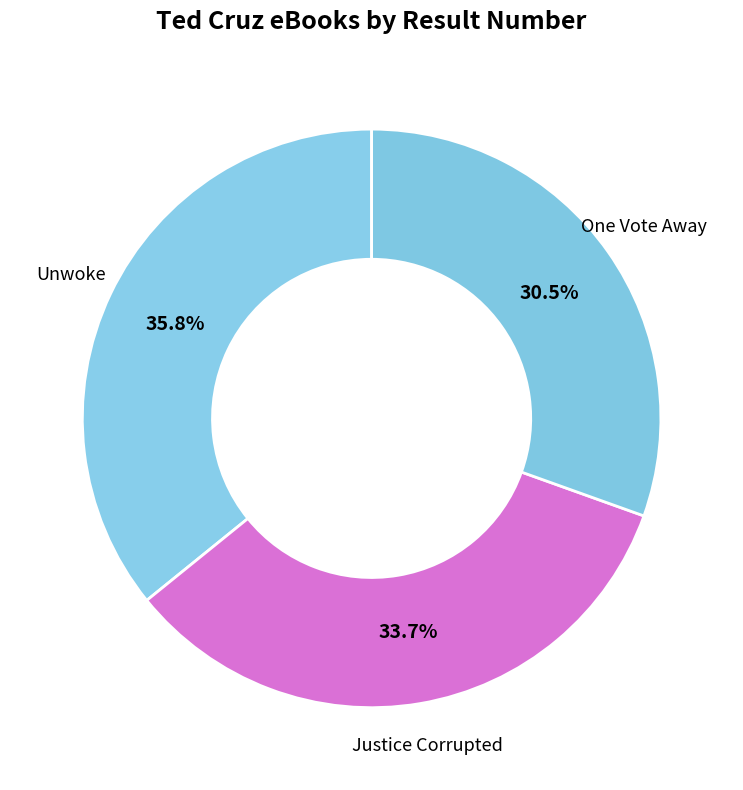

How many slices are in this pie chart?

3